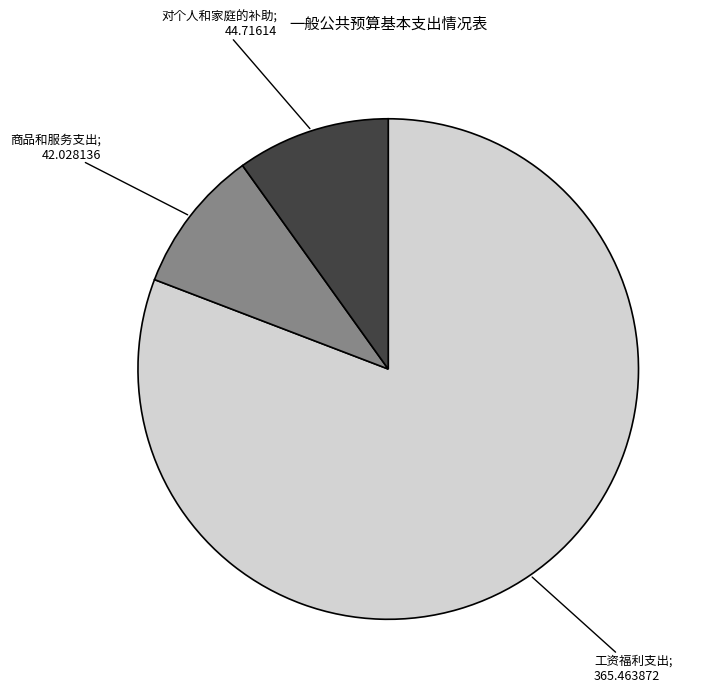

What is the smallest slice in the pie chart?

商品和服务支出